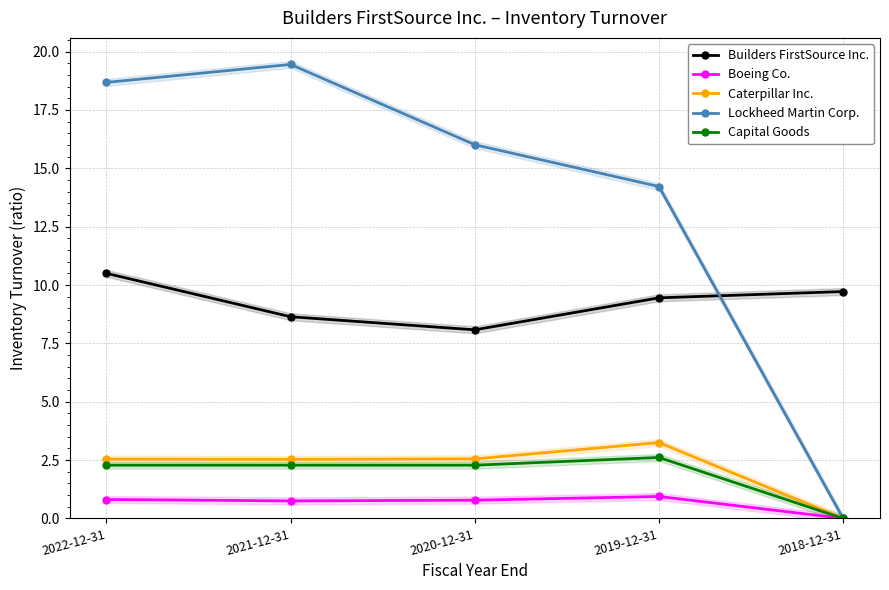

What are all the series names shown in the legend?

Builders FirstSource Inc., Boeing Co., Caterpillar Inc., Lockheed Martin Corp., Capital Goods